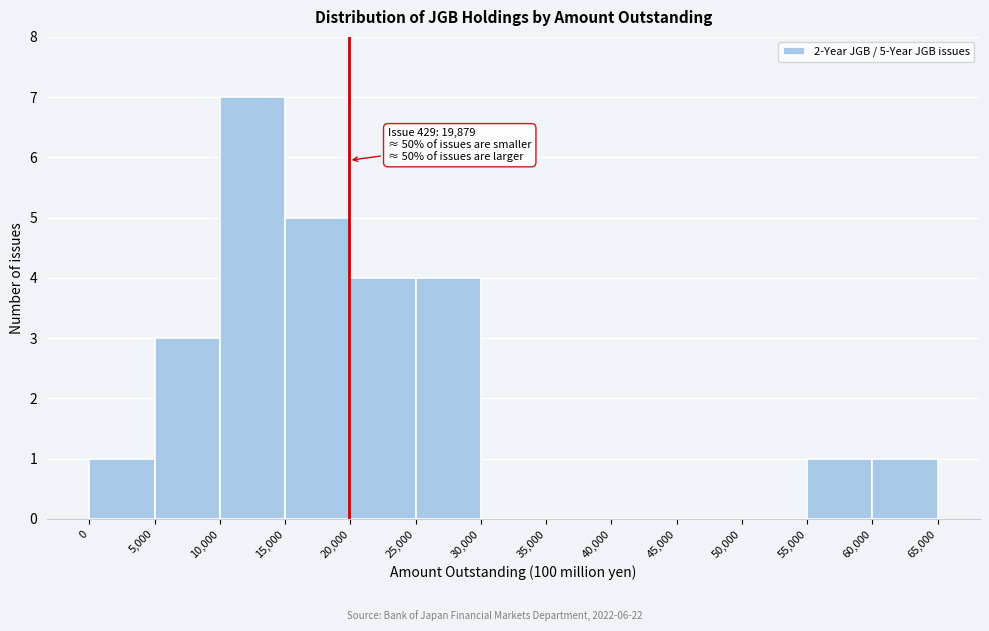

Over which range of the x-axis is the bar tallest?

10,000 to 15,000